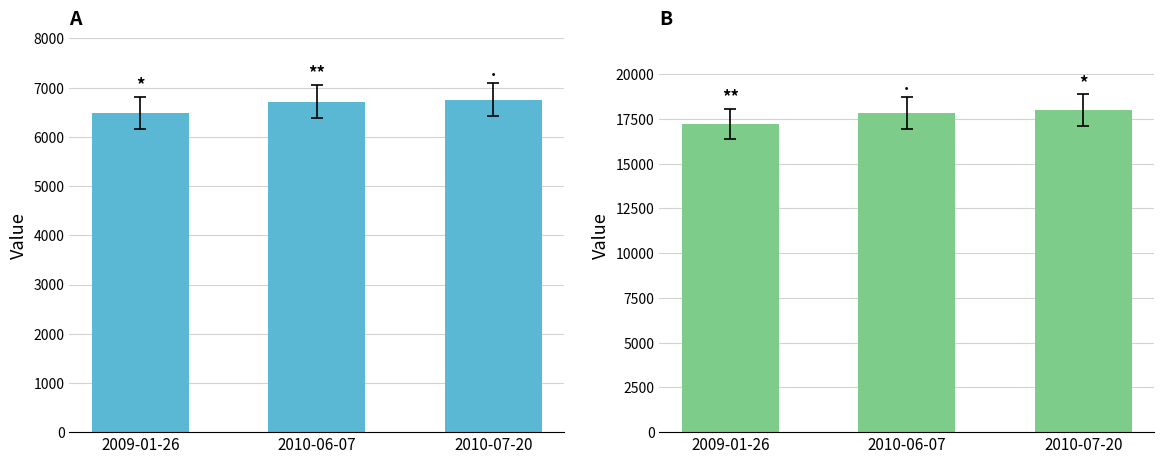

What is the maximum value for work_id?

6753